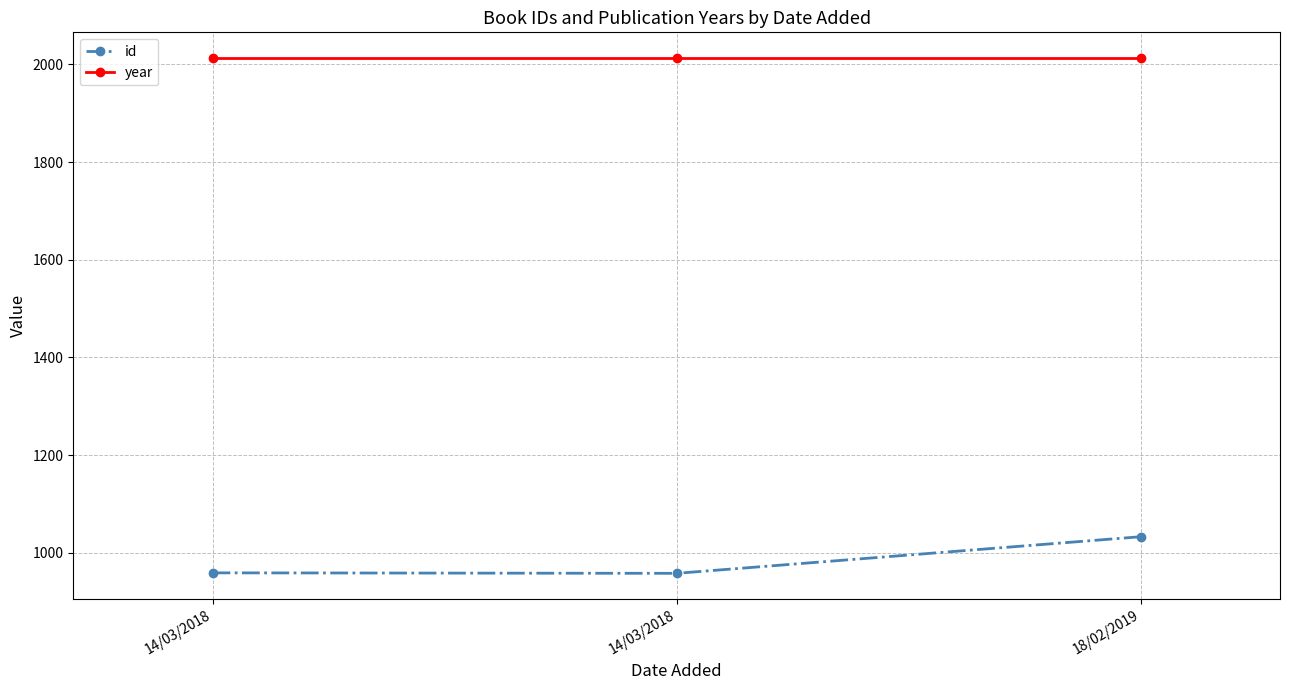

At how many categories does at least one series exceed 1675?

3